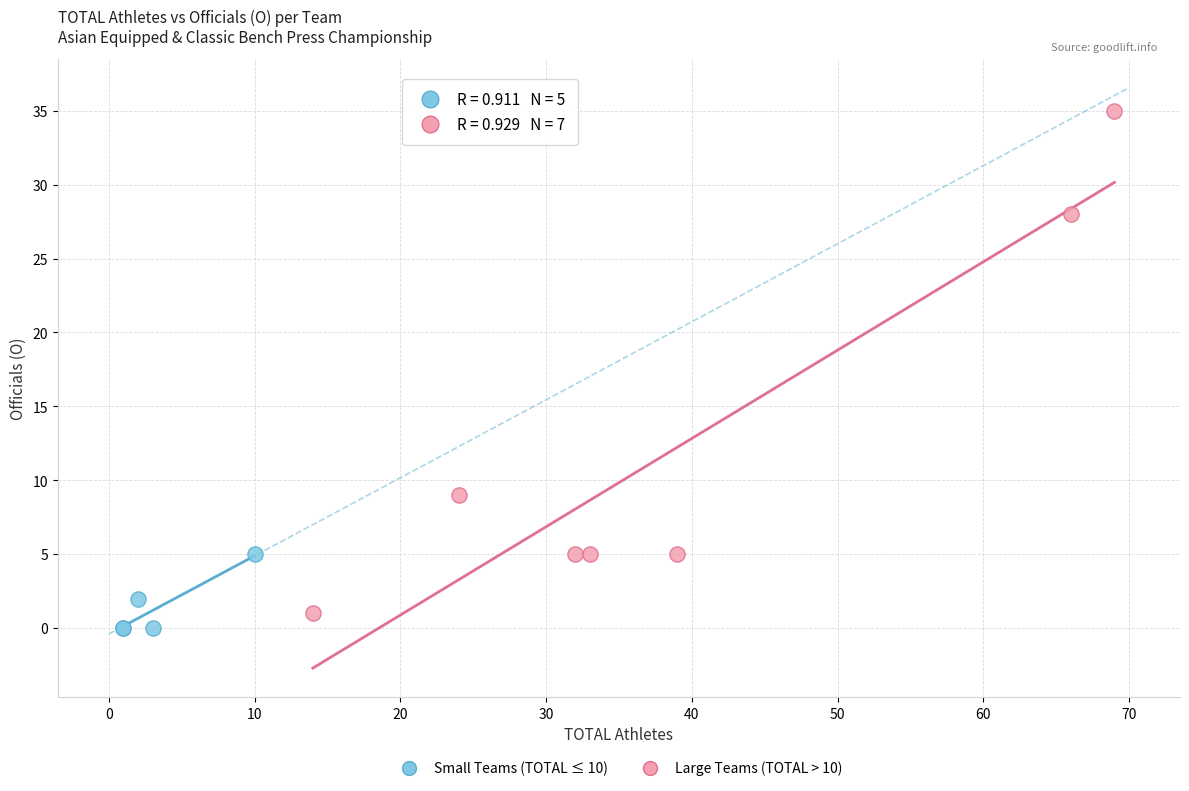

Which series has the largest Y range (max minus min)?

Large Teams (TOTAL > 10)